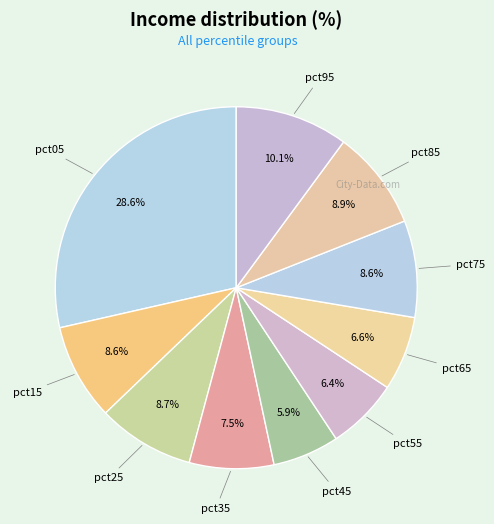

To the nearest percent, what is the combined percentage of pct75 and pct95?

19%